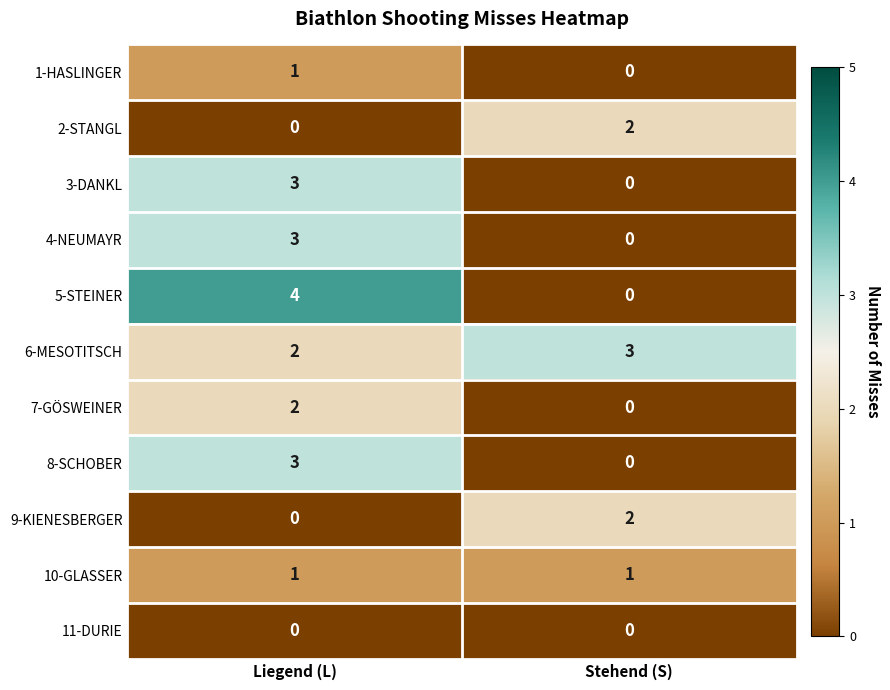

Reading left to right, transcribe all the data shown in this chart.

1-HASLINGER: 1	0
2-STANGL: 0	2
3-DANKL: 3	0
4-NEUMAYR: 3	0
5-STEINER: 4	0
6-MESOTITSCH: 2	3
7-GÖSWEINER: 2	0
8-SCHOBER: 3	0
9-KIENESBERGER: 0	2
10-GLASSER: 1	1
11-DURIE: 0	0